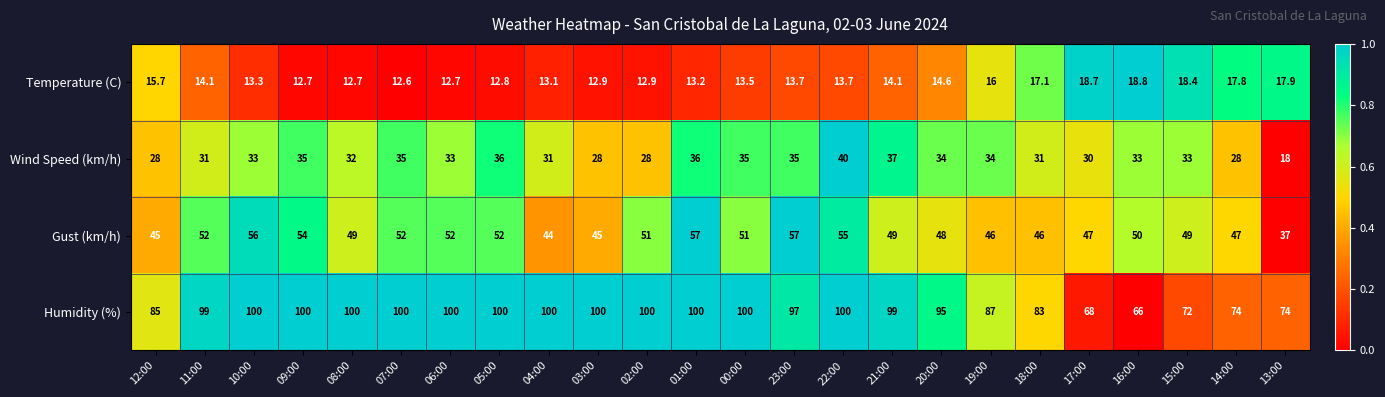

The Gust (km/h) series shows 26.0 at 06:00. True or false?

False